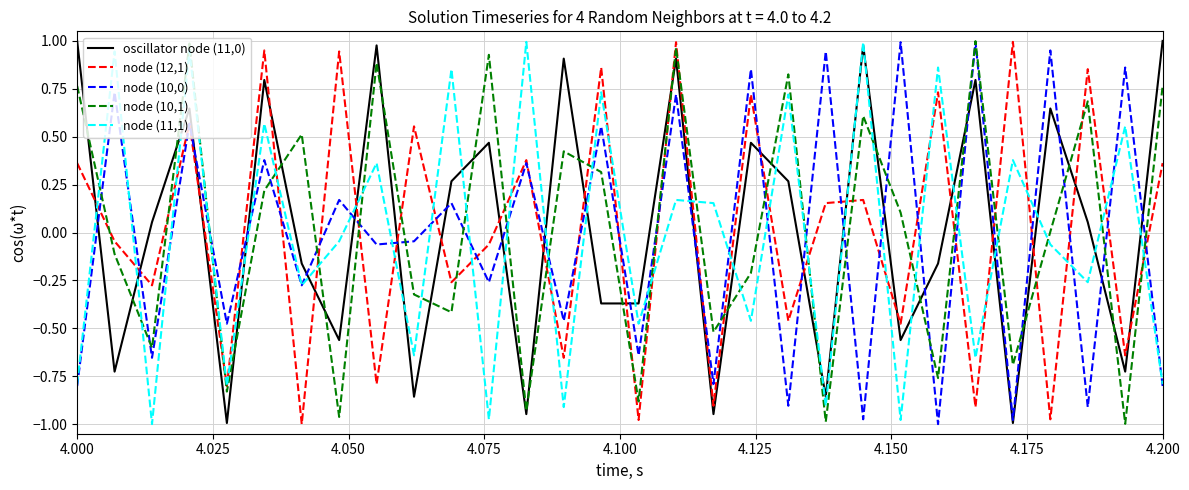

True or false: oscillator node (11,0) and node (10,0) cross at least once.

True